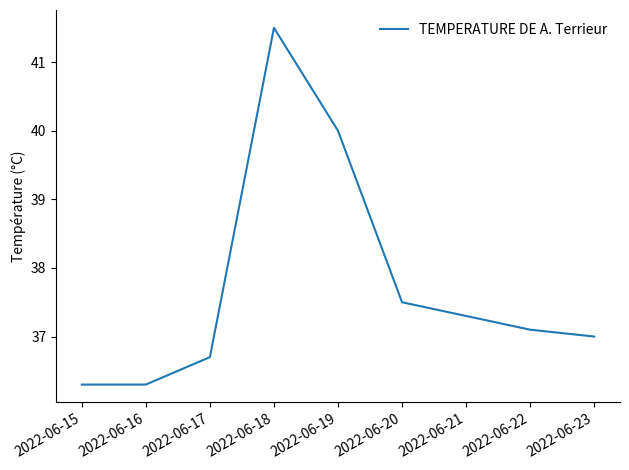

Where is the first local maximum?

2022-06-18